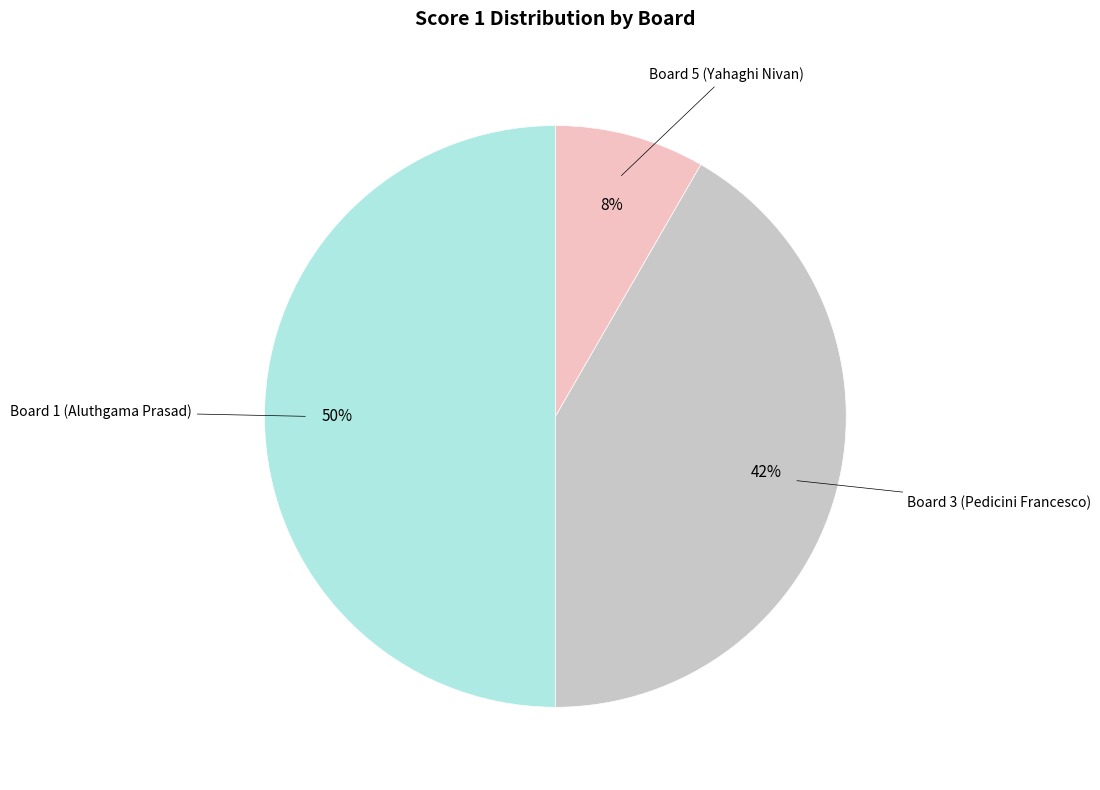

Is the sum of Board 5 (Yahaghi Nivan) and Board 1 (Aluthgama Prasad) greater than half?

Yes